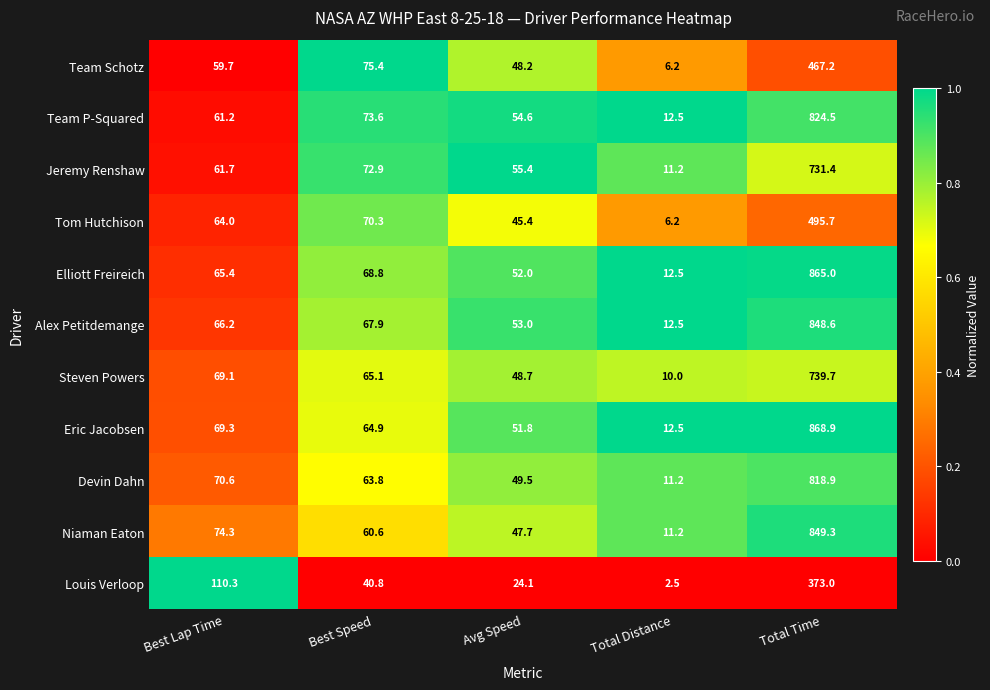

Which label corresponds to the smallest value in the chart?

Total Distance